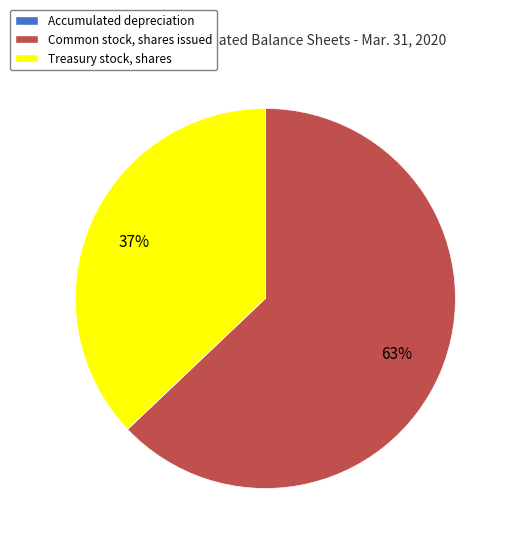

Between Common stock, shares issued and Treasury stock, shares, which is larger?

Common stock, shares issued